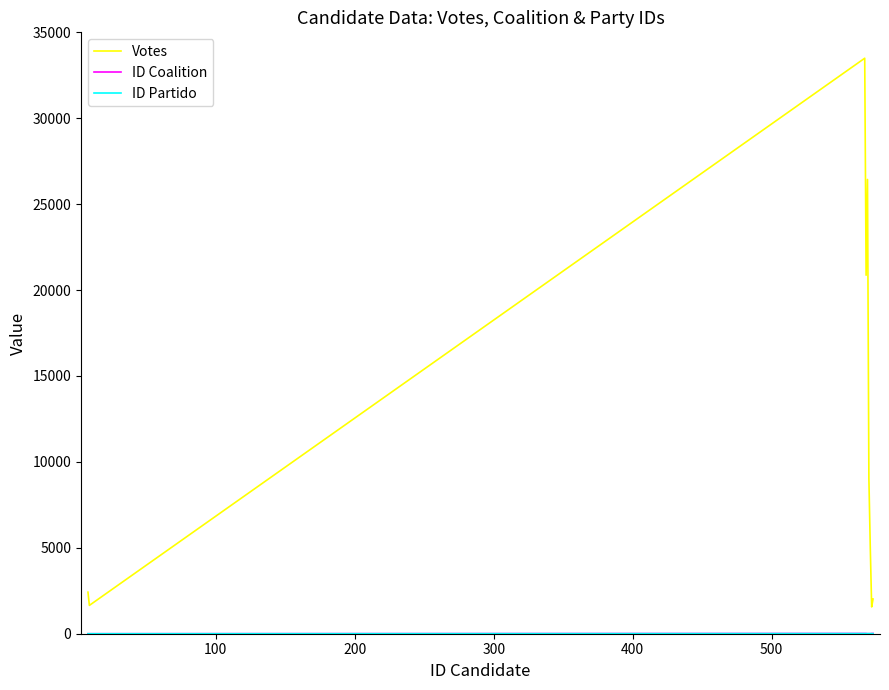

Which series has the widest spread of values?

Votes